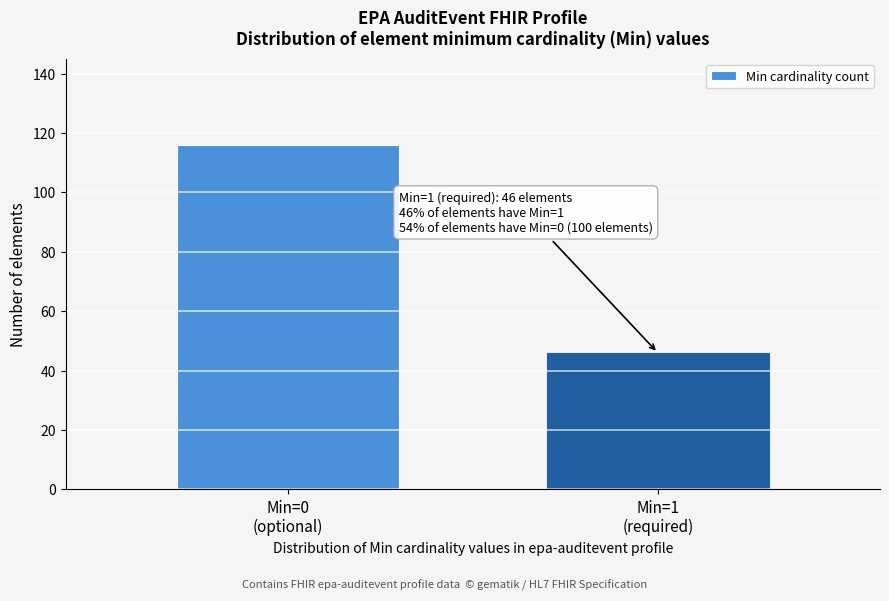

Reading left to right, transcribe all the data shown in this chart.

116	46